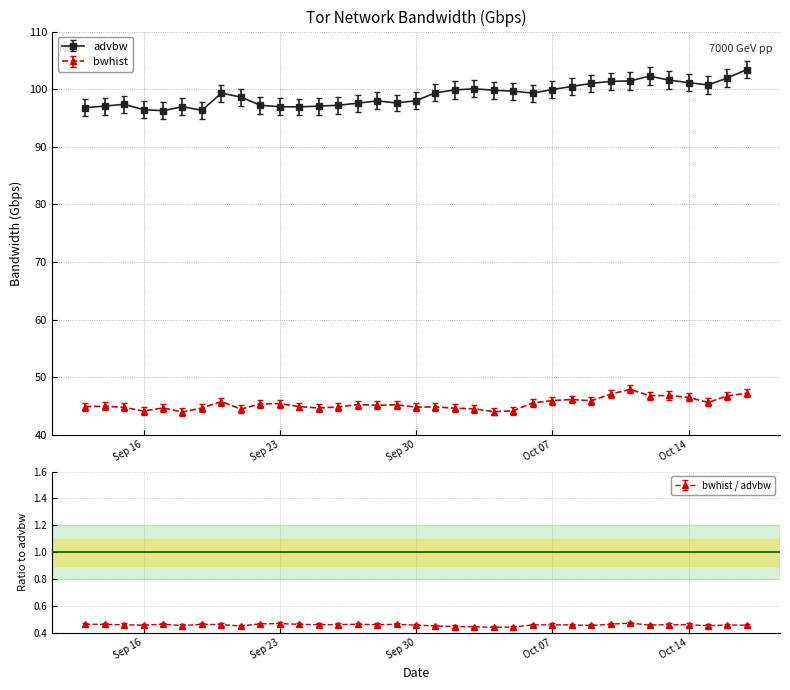

What is the difference between the highest and lowest values at 2014-10-15?

55.1